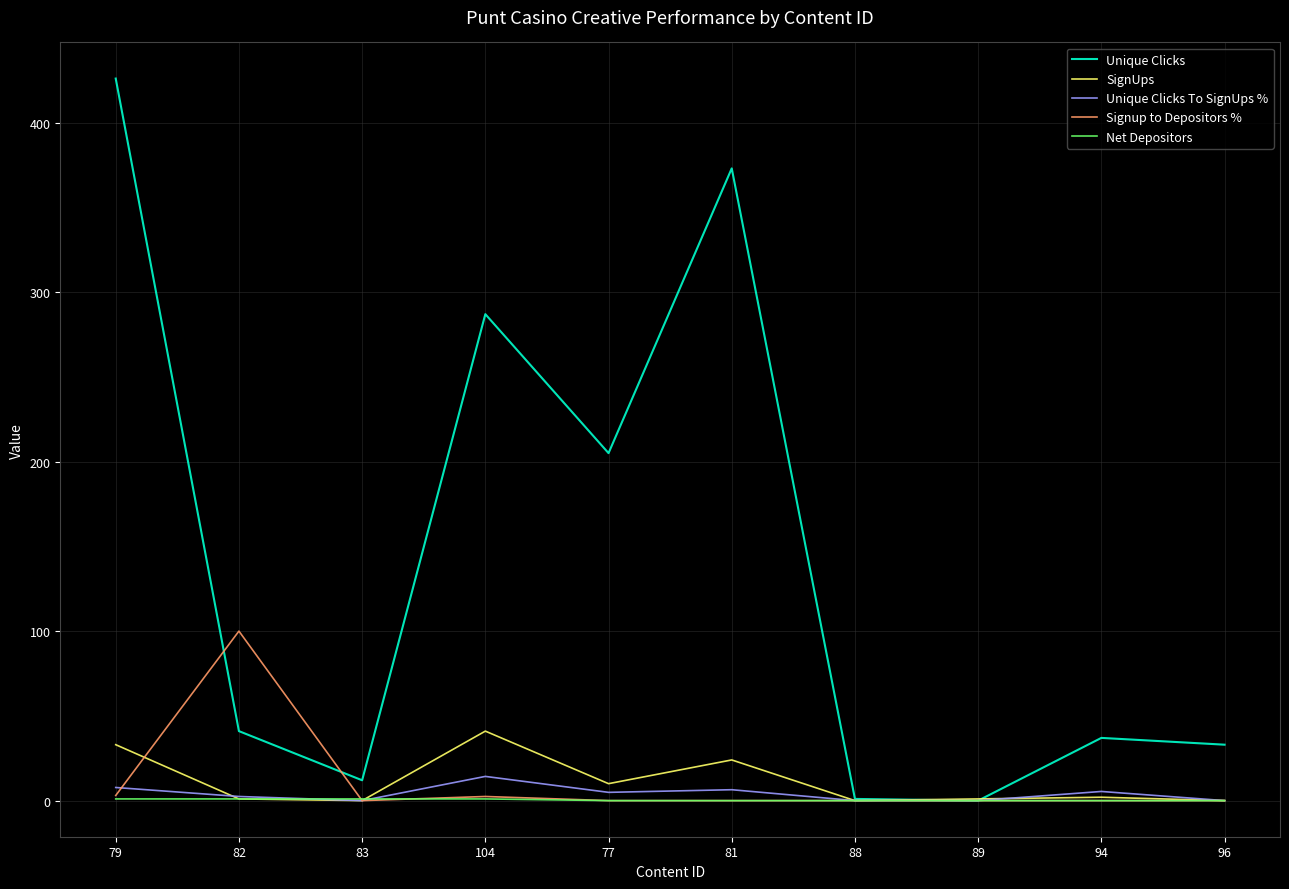

List the series in order of their peak value, lowest first.

Net Depositors, Unique Clicks To SignUps %, SignUps, Signup to Depositors %, Unique Clicks